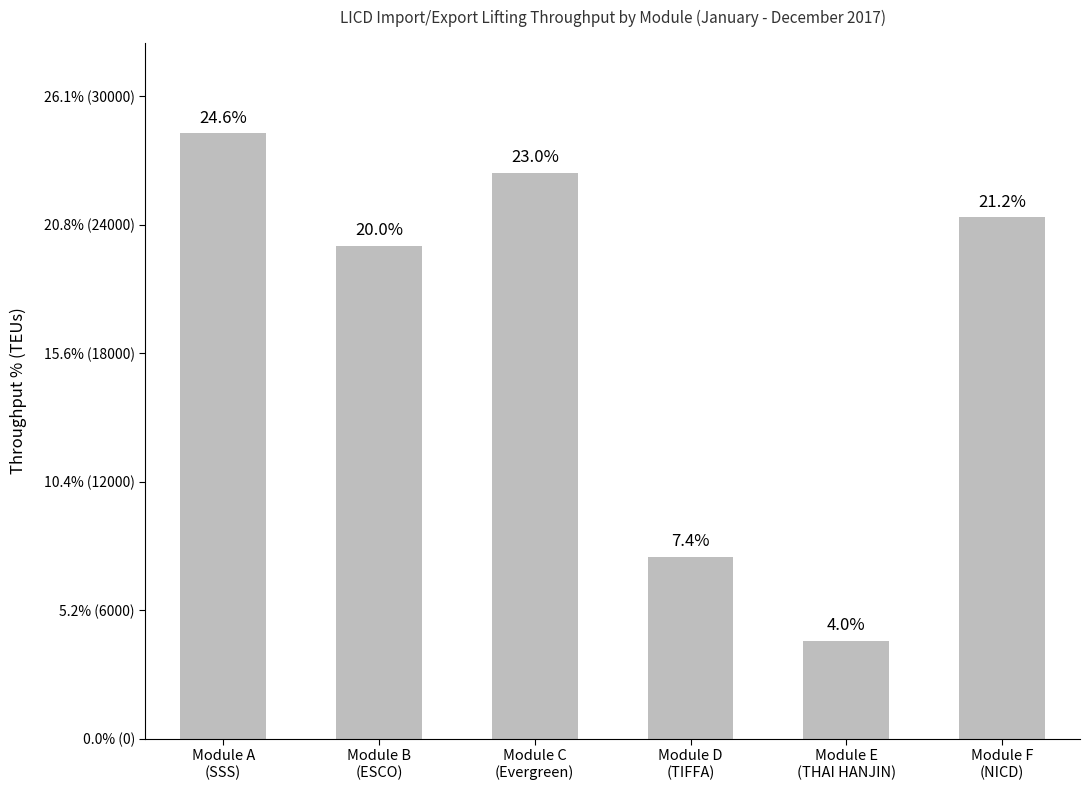

Which category has the lowest value across all series?

Module E
(THAI HANJIN)